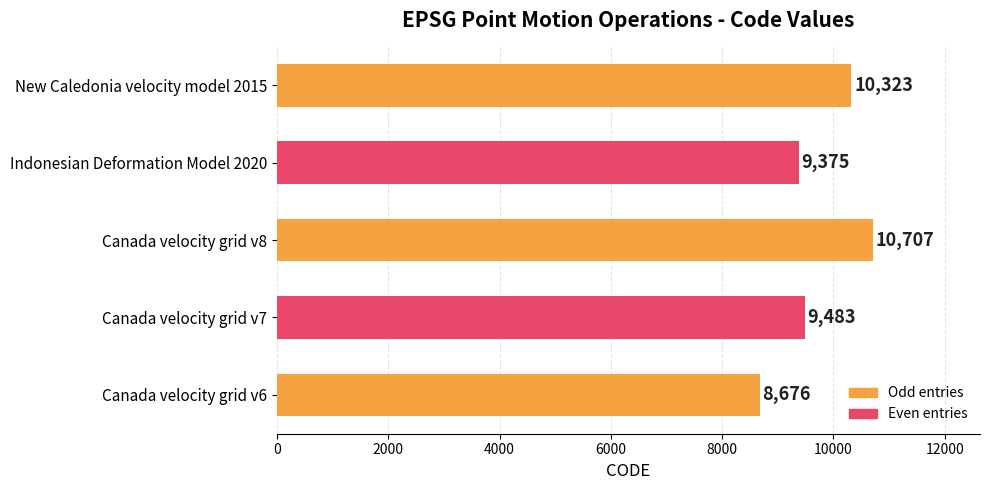

Where is the data nearest to the value 9691?

Canada velocity grid v7